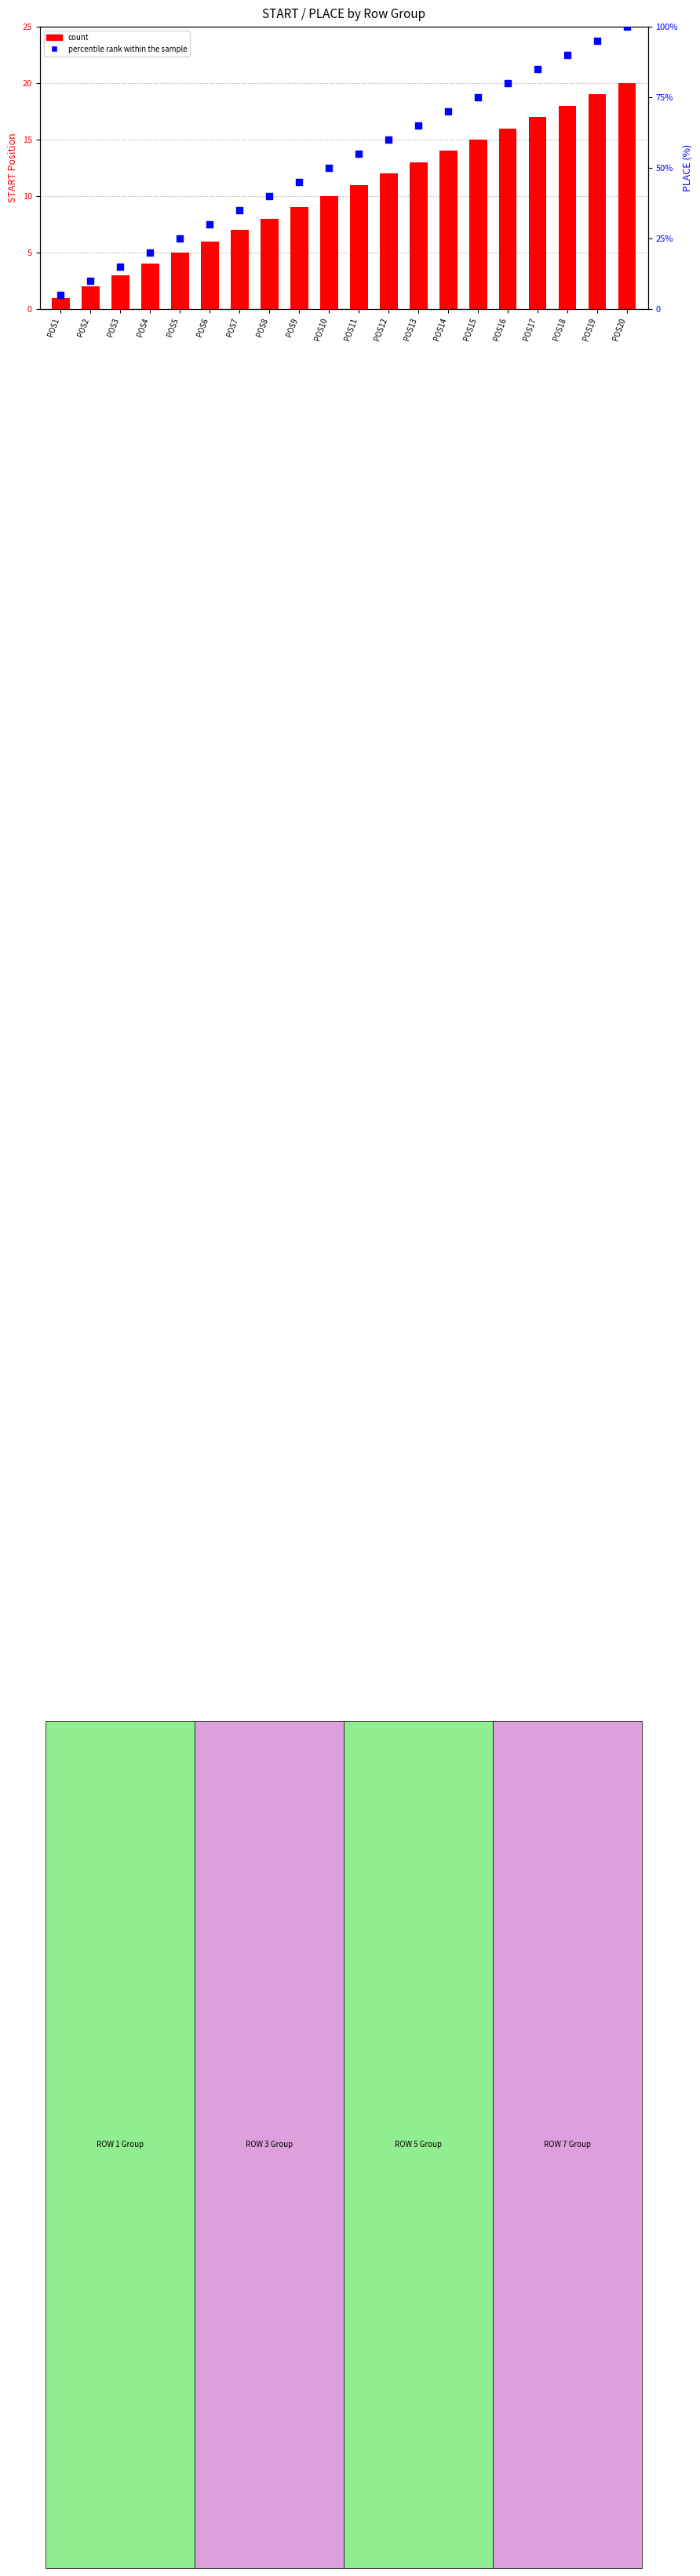

What is the total value across all series at POS17?

102.0